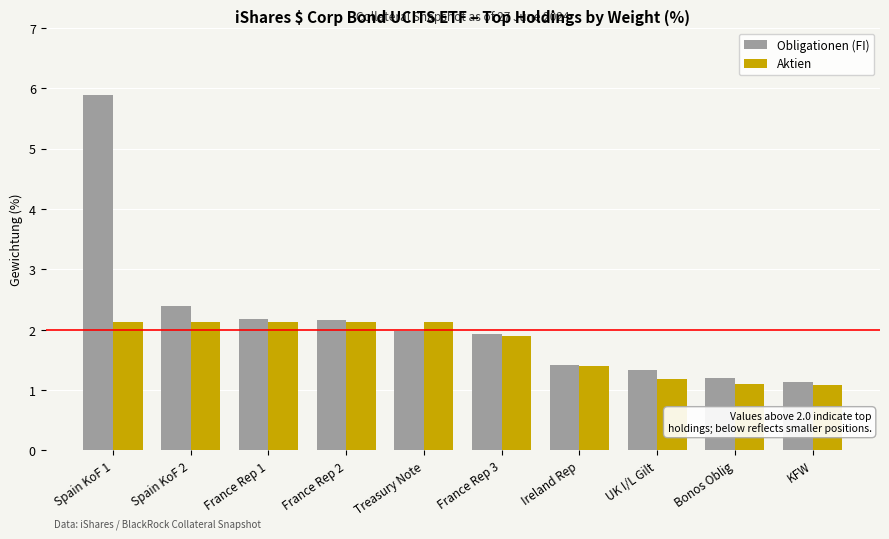

Rank the series by their maximum value, from highest to lowest.

Obligationen (FI), Aktien